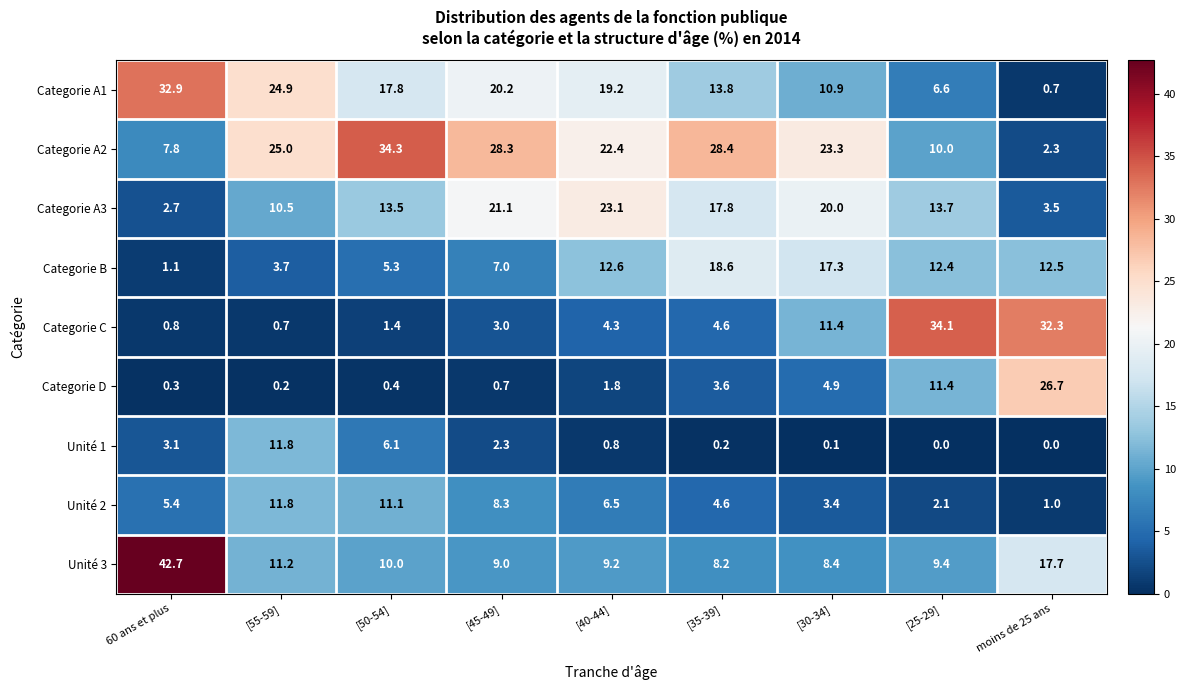

How many categories are shown in the chart?

9